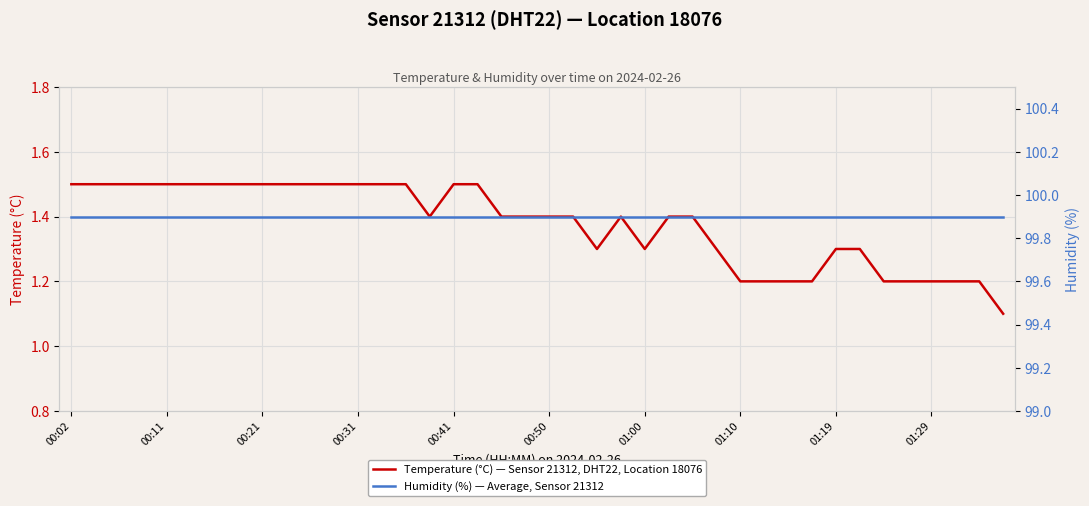

Which series has the largest total across all categories?

Humidity (%) — Average, Sensor 21312